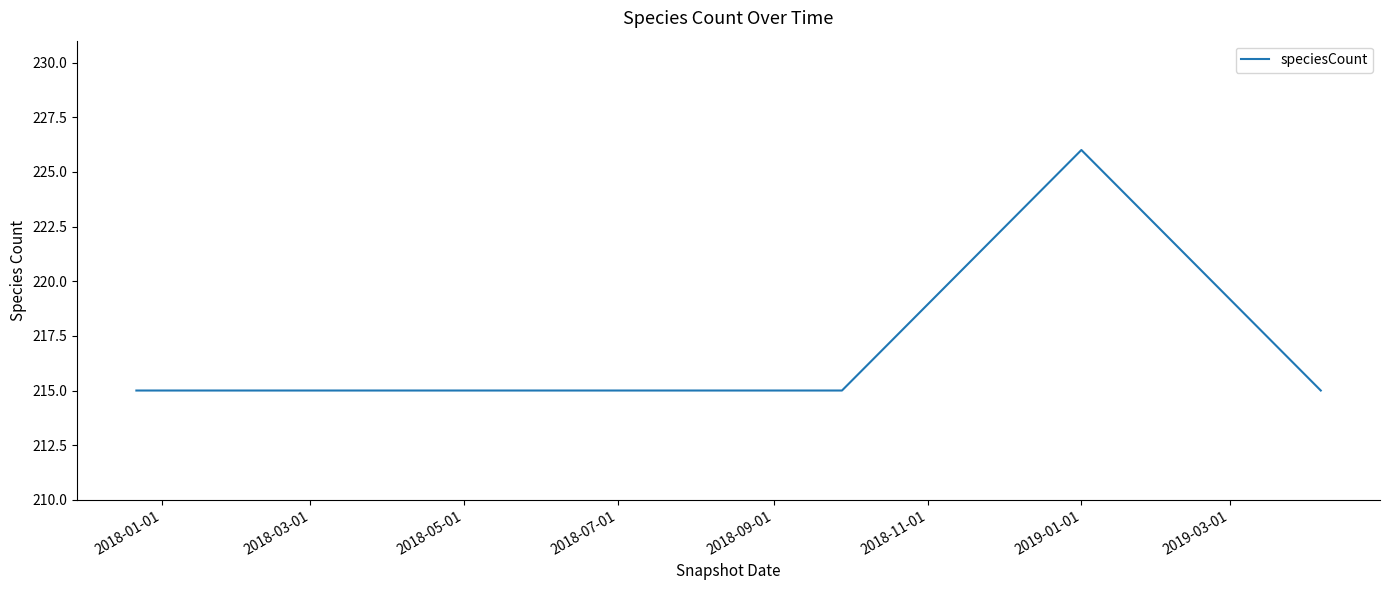

True or false: the data has more than 2 interior local peaks.

False